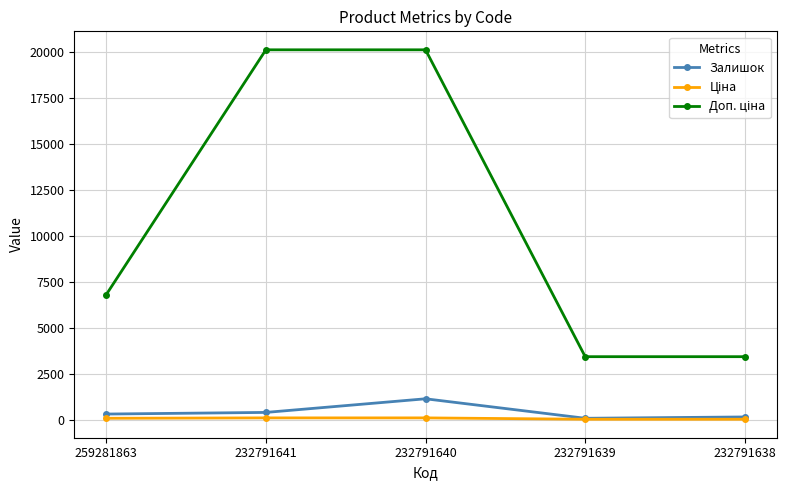

What is the greatest value displayed?

20124.0